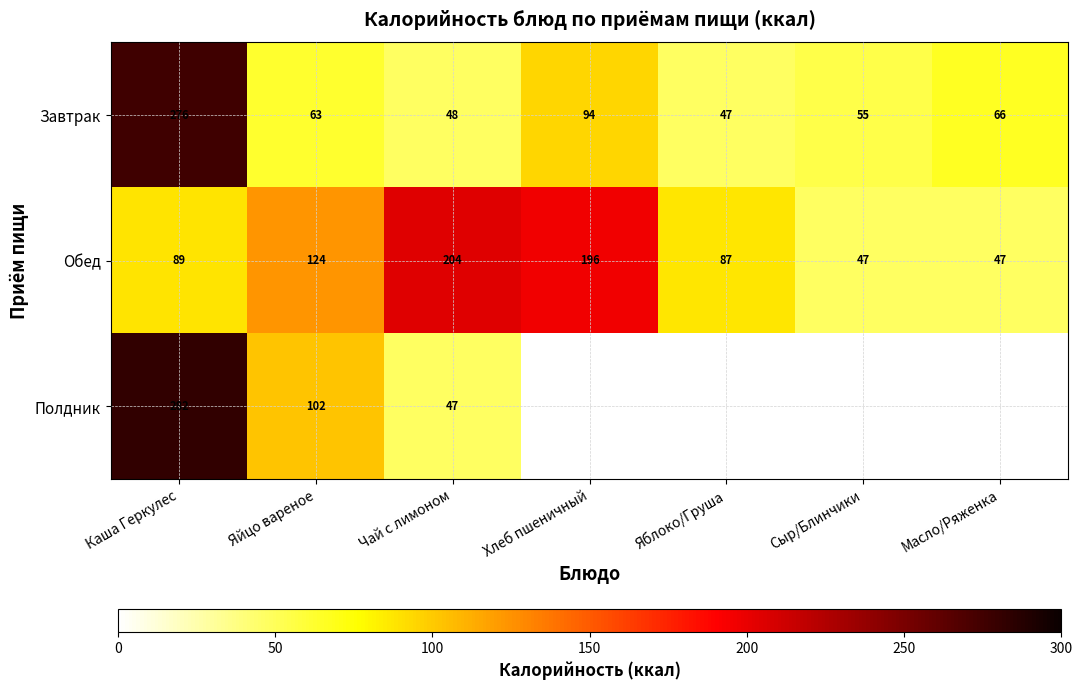

How many data points in Обед are less than 89?

3